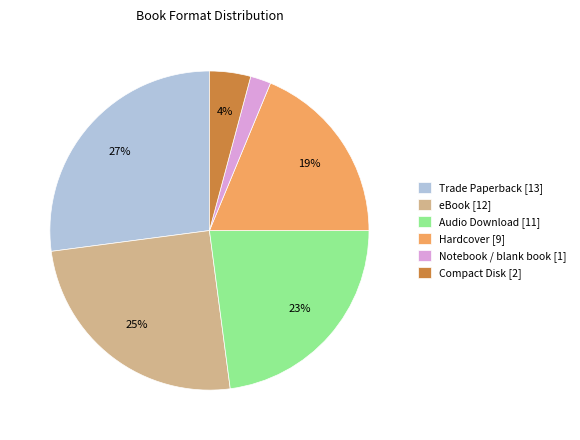

Which has a higher value, Trade Paperback or Compact Disk?

Trade Paperback